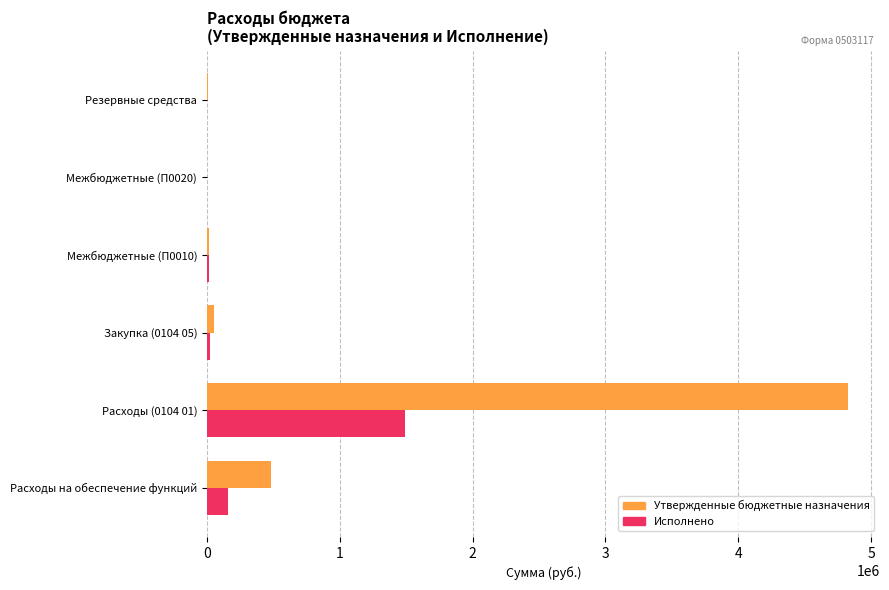

Which label corresponds to the largest value in the chart?

Расходы (0104 01)